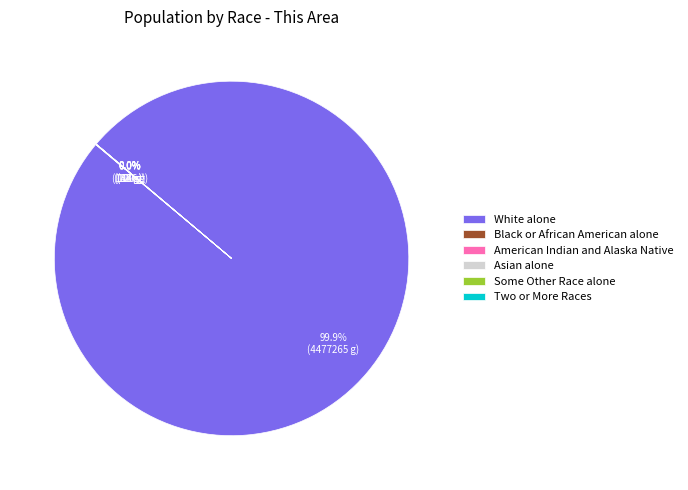

What is the largest slice in the pie chart?

White alone